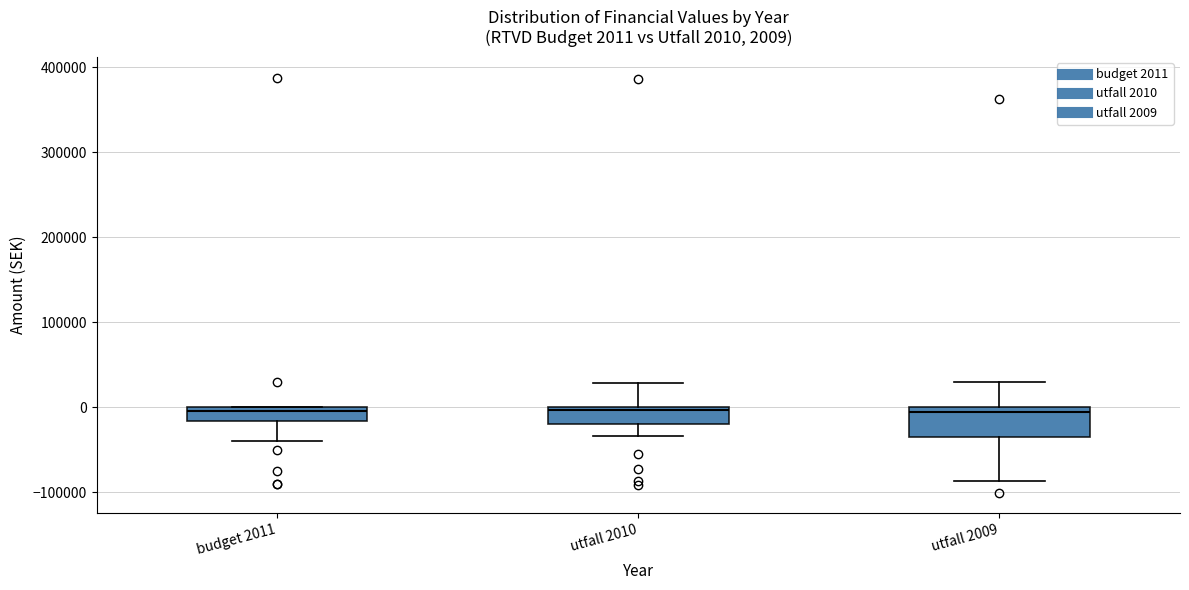

Which box is the tallest, from its lower edge to its upper edge?

utfall 2009